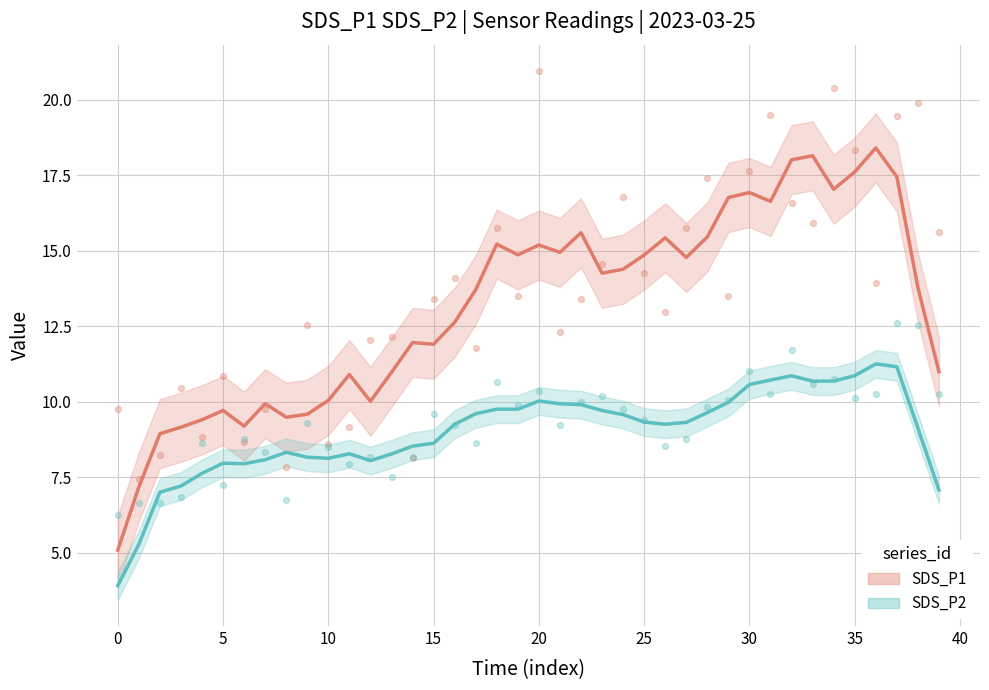

Which series has the widest spread of Y values?

SDS_P1